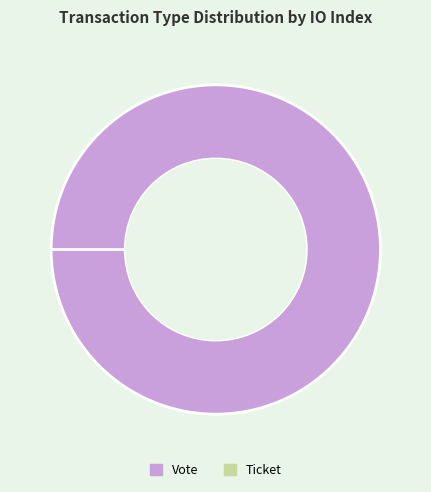

Count the number of slices in the pie.

2